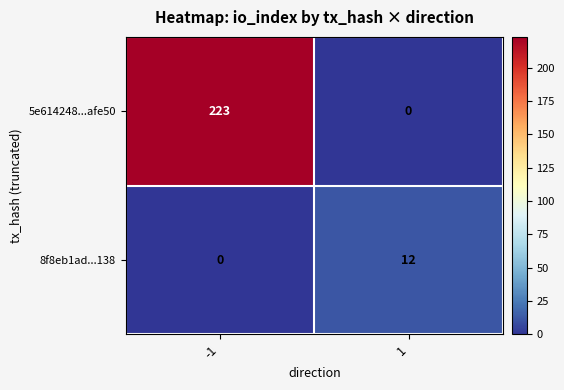

List the series in order of their peak value, highest first.

5e614248...afe50, 8f8eb1ad...138